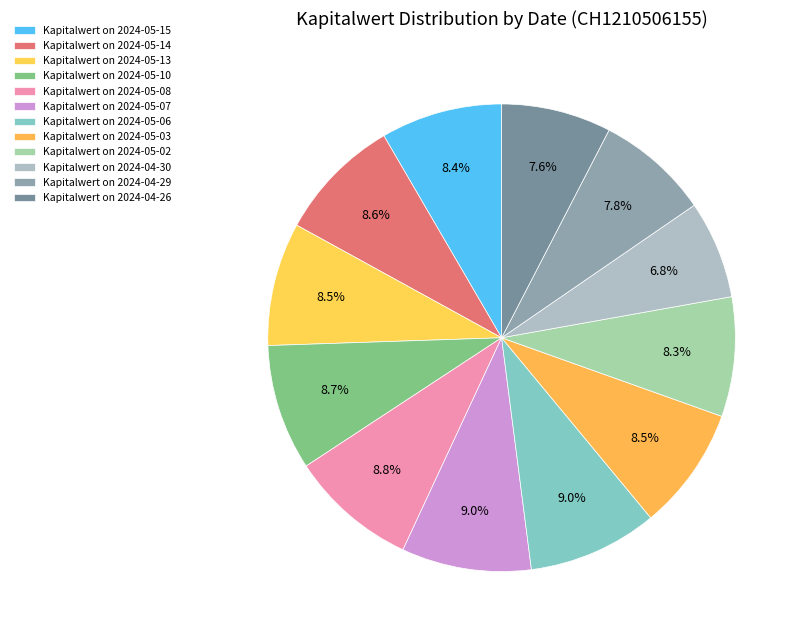

How many slices are in this pie chart?

12